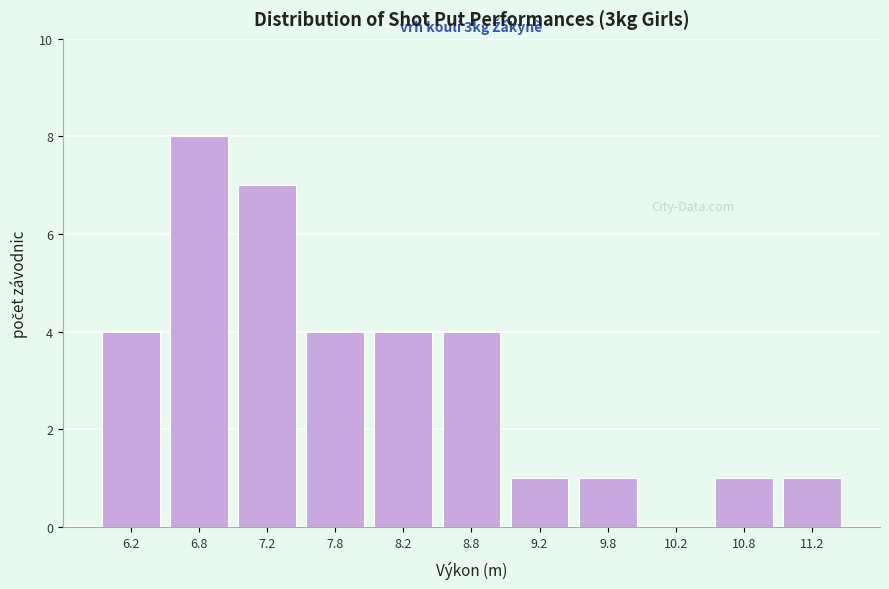

Over which range of the x-axis is the bar tallest?

6.5 to 7.0